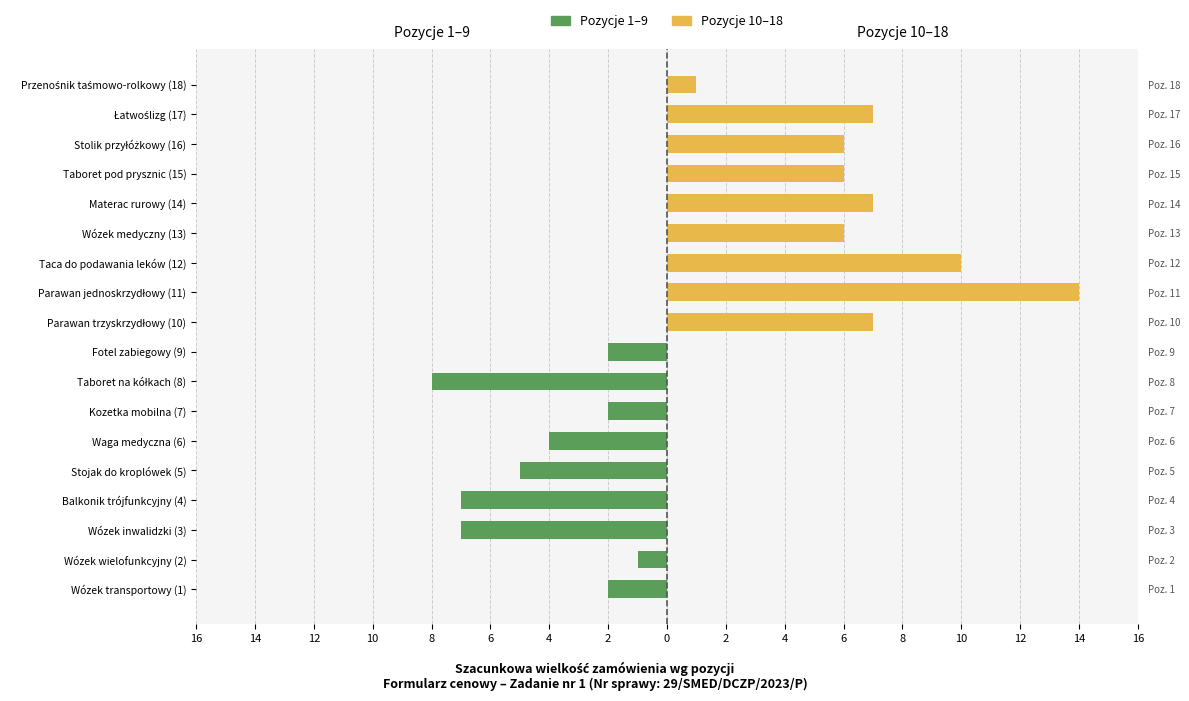

How many groups of bars are there?

18